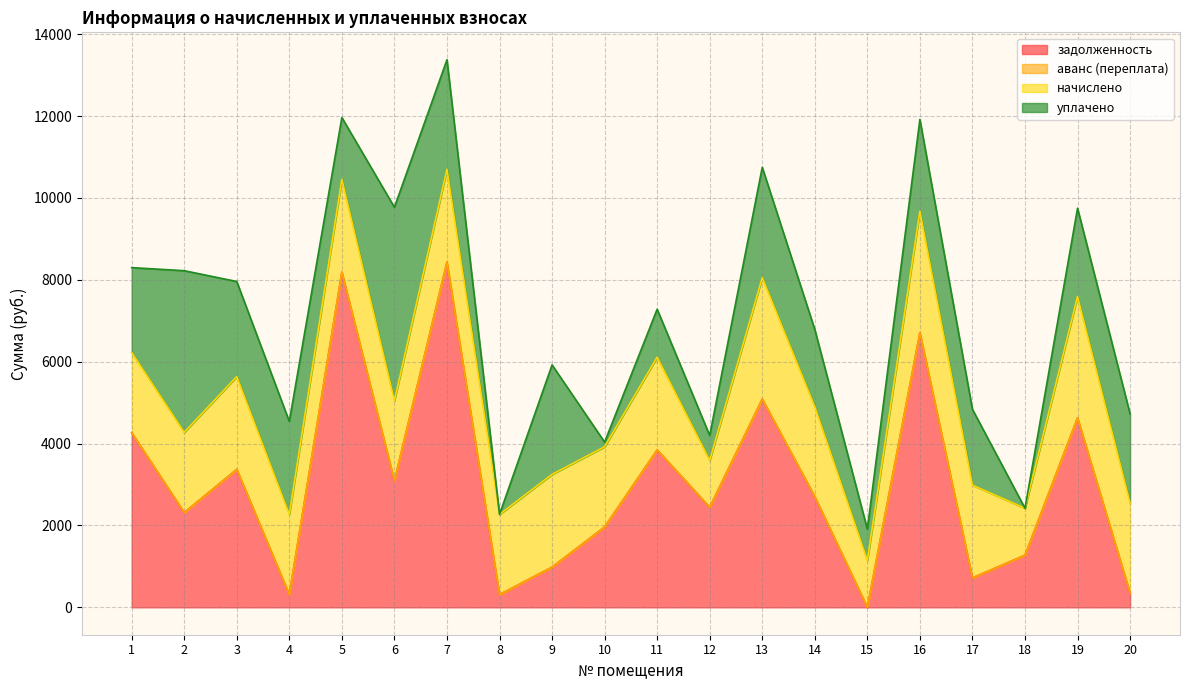

List the series in order of their peak value, lowest first.

аванс (переплата), начислено, уплачено, задолженность